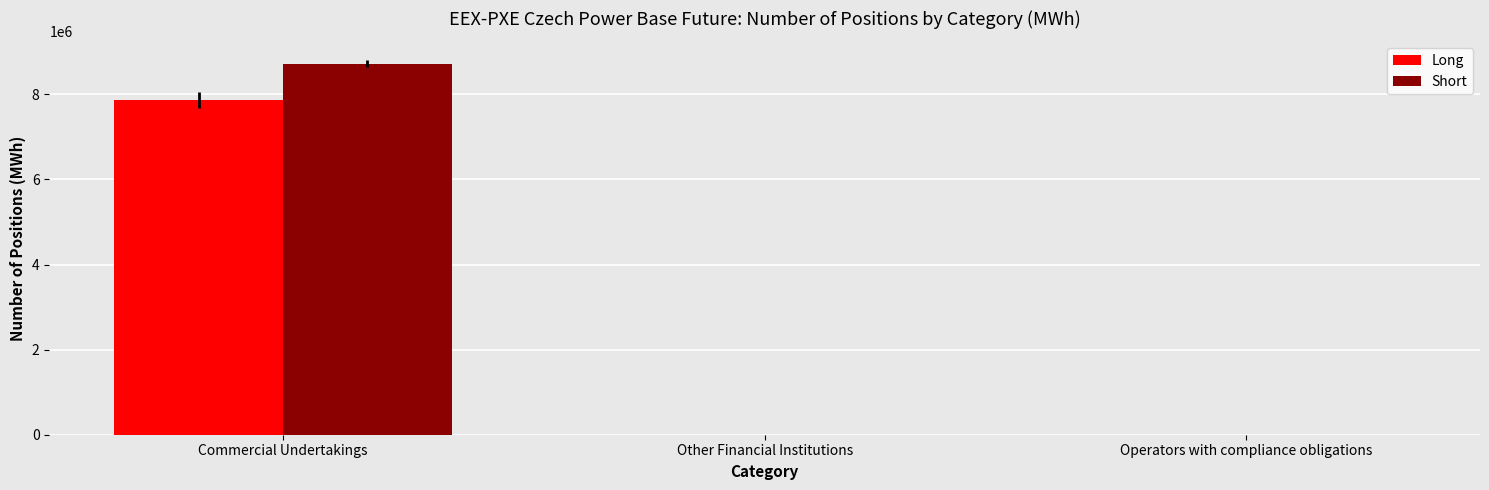

The Long series shows 3888180 at Operators with compliance obligations. True or false?

False